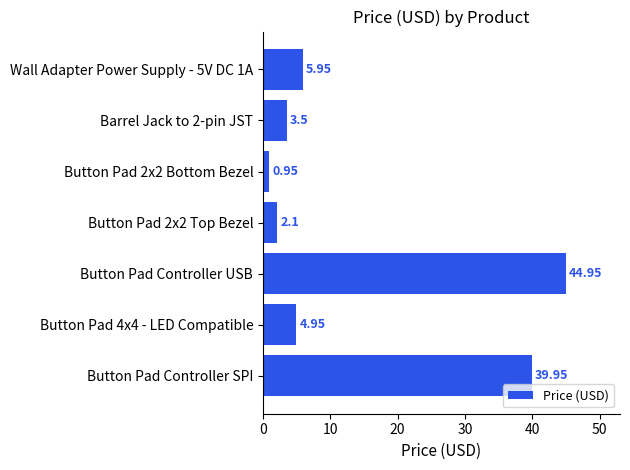

Approximately how many times larger is the value at Button Pad 4x4 - LED Compatible compared to Barrel Jack to 2-pin JST?

1.4